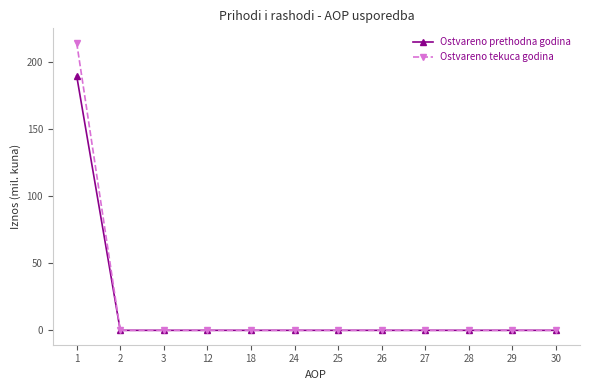

Reading right to left, list all the values displayed in this chart.

Ostvareno prethodna godina: 0.0	0.0	0.0	0.0	0.0	0.0	0.0	0.0	0.0	0.0	0.0	189.5
Ostvareno tekuca godina: 0.0	0.0	0.0	0.0	0.0	0.0	0.0	0.0	0.0	0.0	0.0	214.1